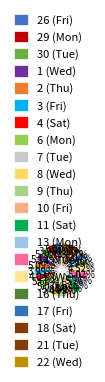

What is the largest slice in the pie chart?

6 (Mon)